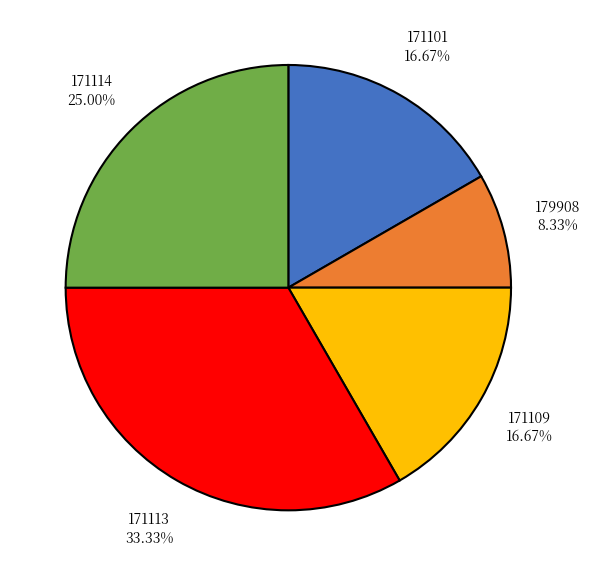

How many slices are in this pie chart?

5